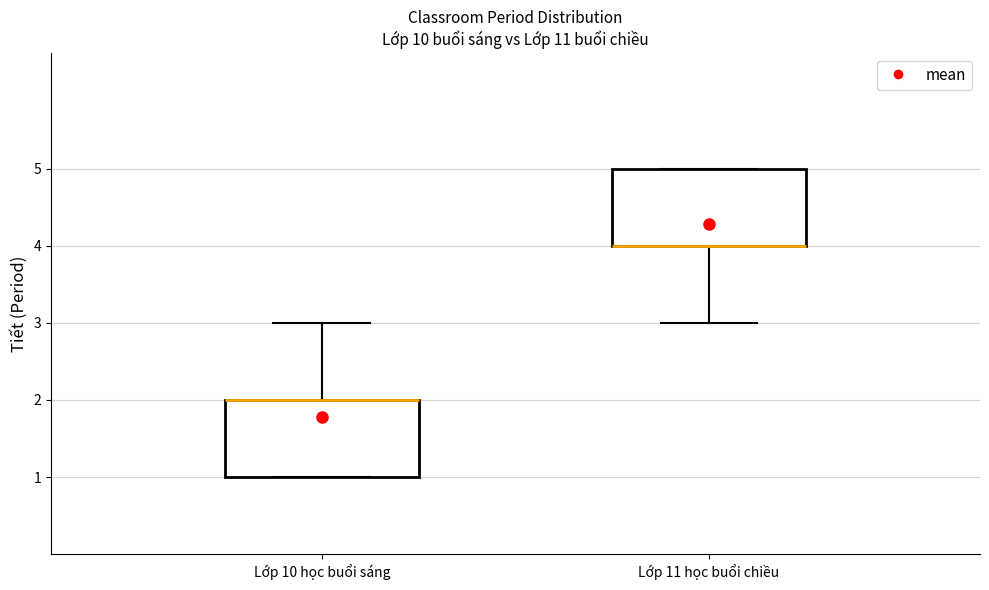

Reading left to right, transcribe this box plot: for each box, give where its median line is, the range the box spans, and where its two whiskers end, as read against the y-axis. The values are not printed on the chart, so give them approximately, as read against the axis.

Lớp 10 học buổi sáng: median 2 (drawn on the box's upper edge), box 1 to 2, whiskers 1 to 3
Lớp 11 học buổi chiều: median 4 (drawn on the box's lower edge), box 4 to 5, whiskers 3 to 5